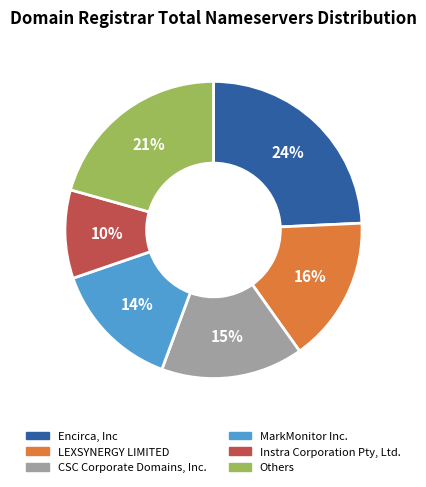

Rank the categories by value from highest to lowest.

Encirca, Inc, Others, LEXSYNERGY LIMITED, CSC Corporate Domains, Inc., MarkMonitor Inc., Instra Corporation Pty, Ltd.